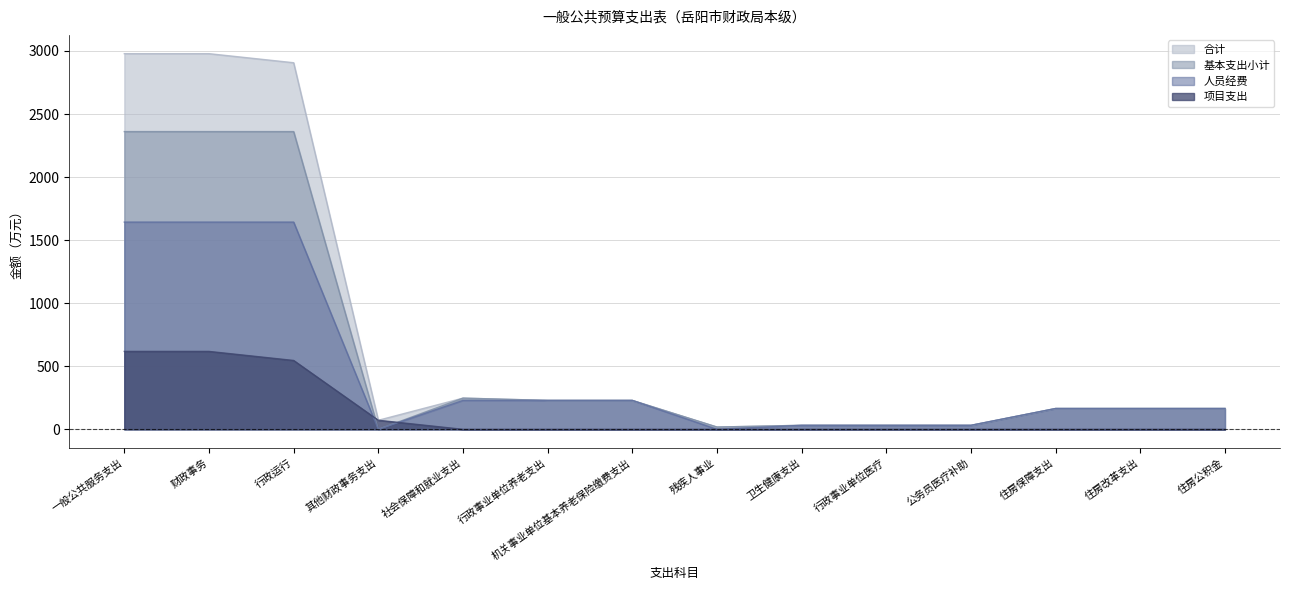

Is the value of 合计 at 住房改革支出 greater than the value of 基本支出小计 at 住房公积金?

No